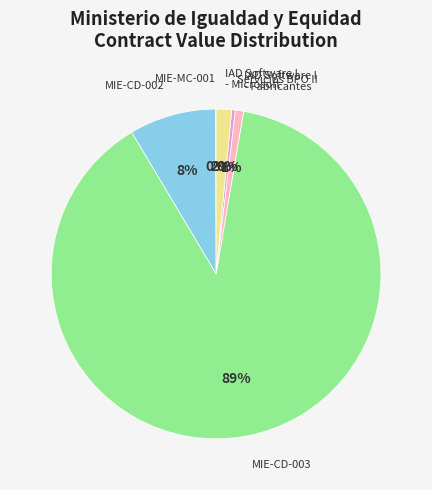

Does any single category account for the majority?

Yes